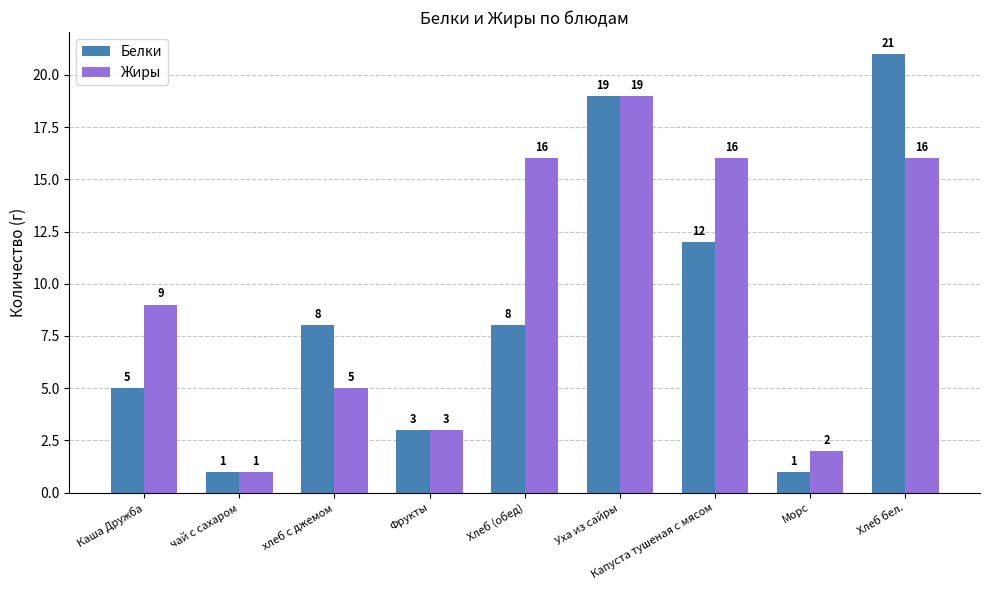

What is the sum of the Жиры values at хлеб с джемом and Каша Дружба?

14